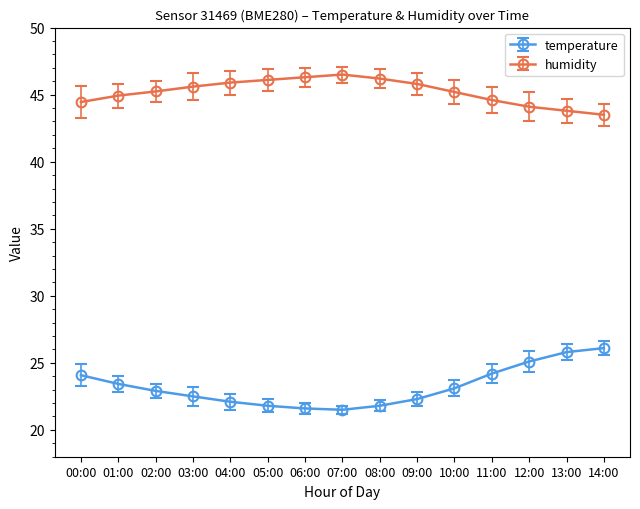

True or false: temperature and humidity cross at least once.

False